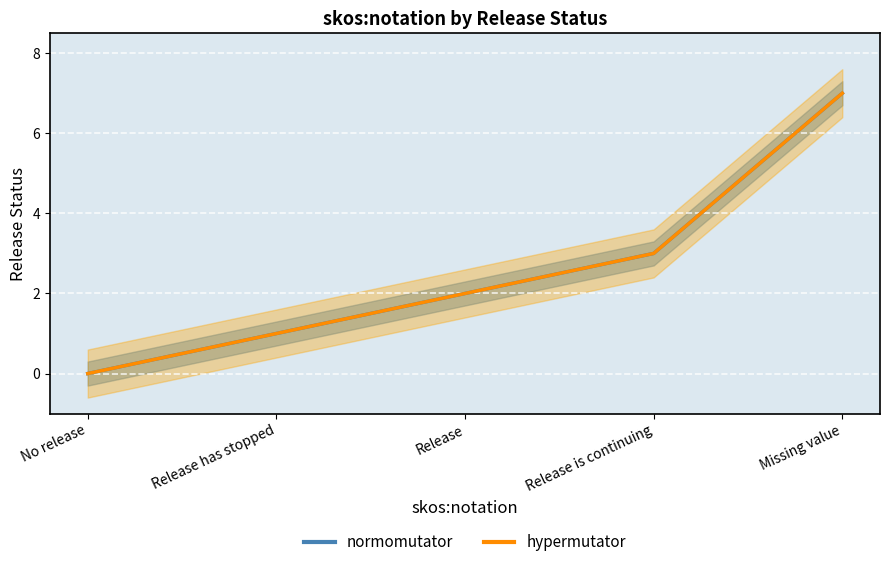

At which label does normomutator first exceed 2?

Release is continuing